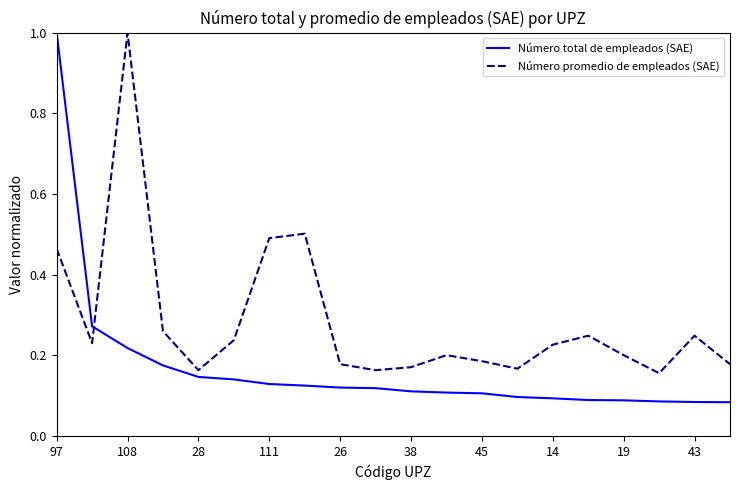

What is the difference between the maximum and minimum values in the Número promedio de empleados (SAE) series?

0.8